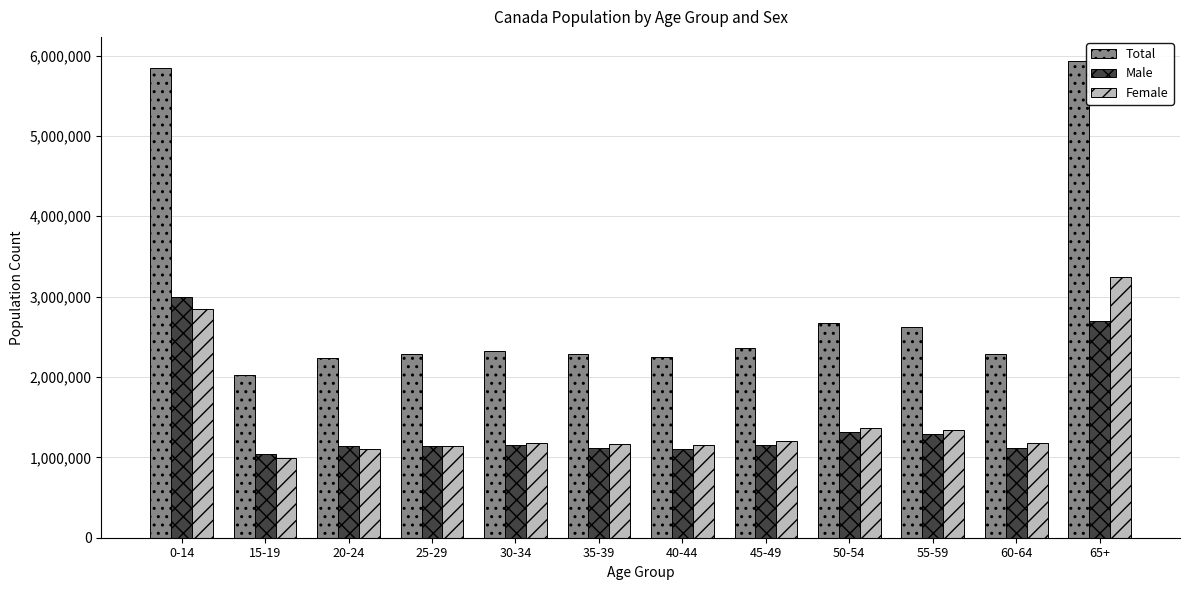

Which series changed the most between 0-14 and 40-44?

Total